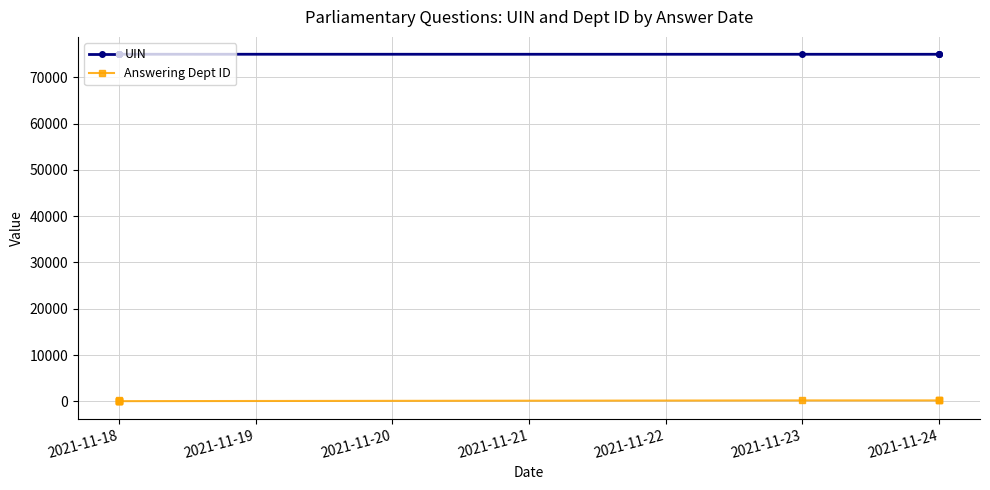

What is the maximum value for Answering Dept ID?

208